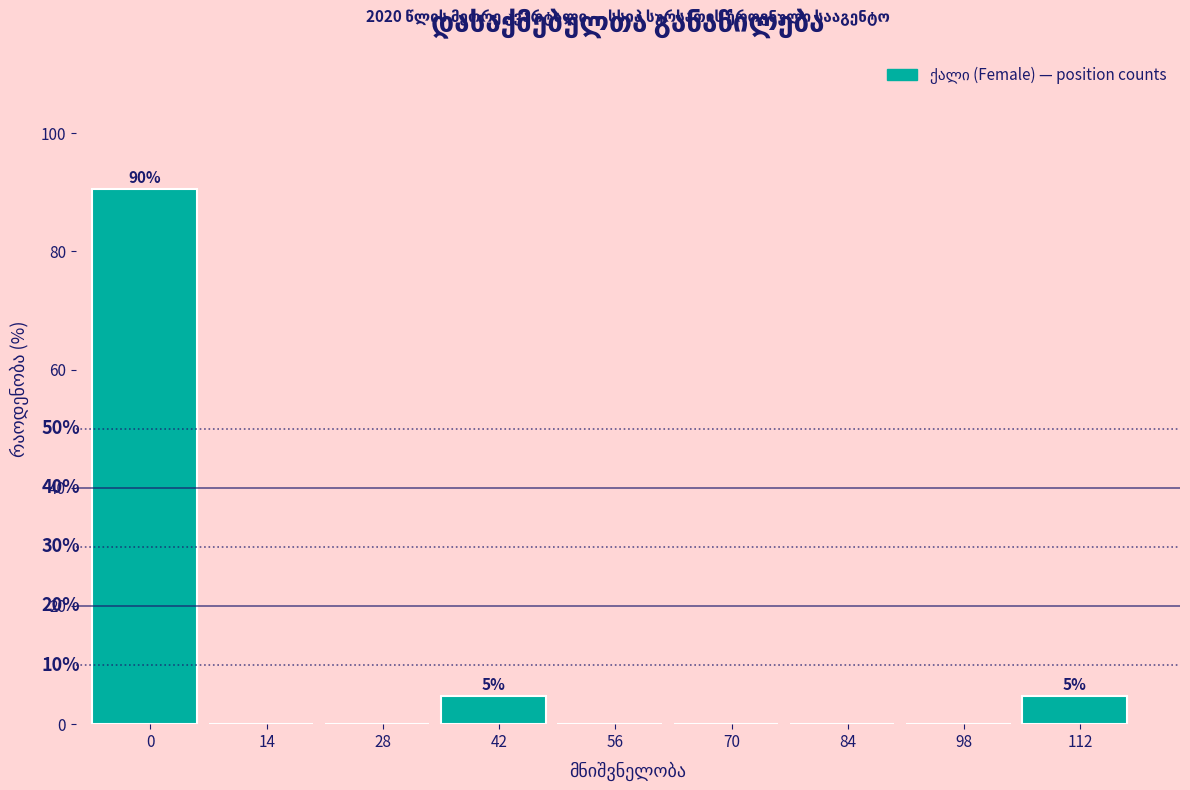

Are the bars horizontal?

No